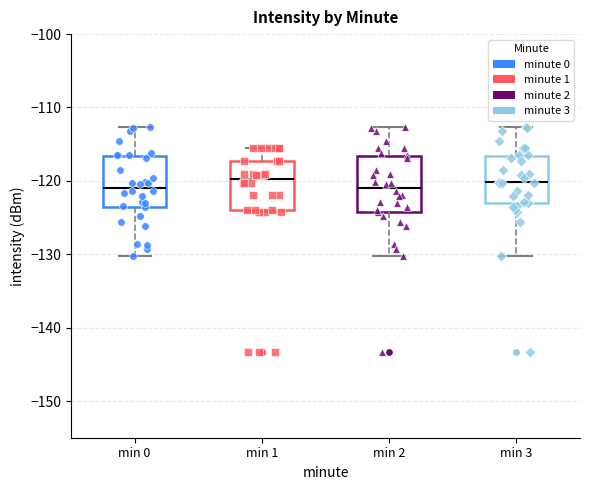

Where is the upper edge of the box for min 1 on the y-axis? The values are not printed on the chart, so give them approximately, as read against the axis.

-117